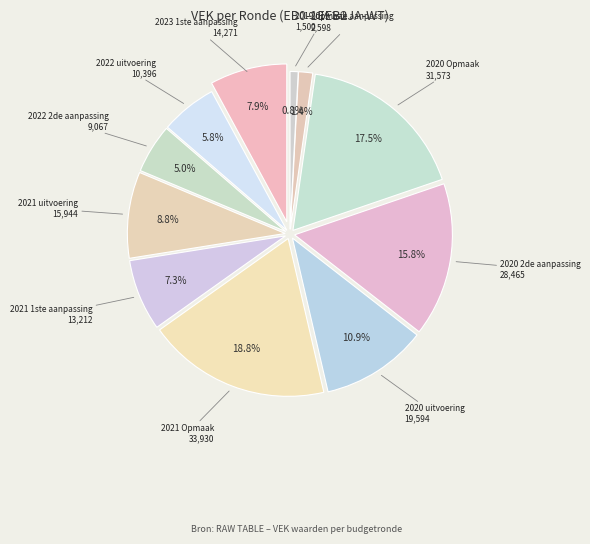

Do 2022 2de aanpassing and 2020 Opmaak together represent more than half of the pie?

No